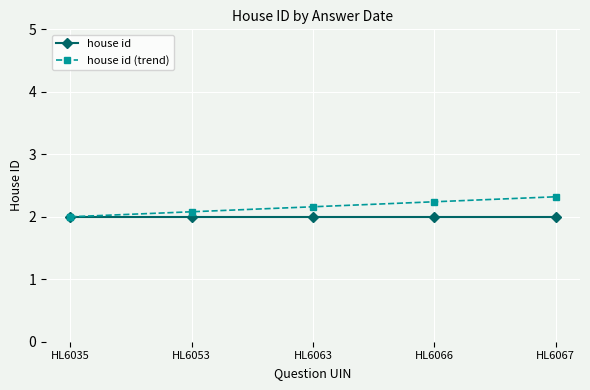

Read the house id (trend) value at HL6067.

2.3